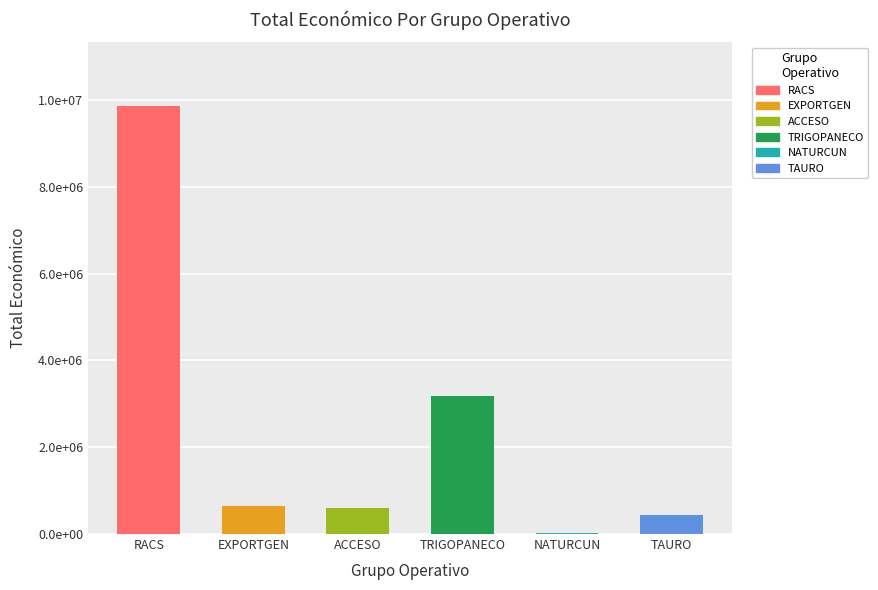

List the labels in order of value, smallest first.

NATURCUN, TAURO, ACCESO, EXPORTGEN, TRIGOPANECO, RACS